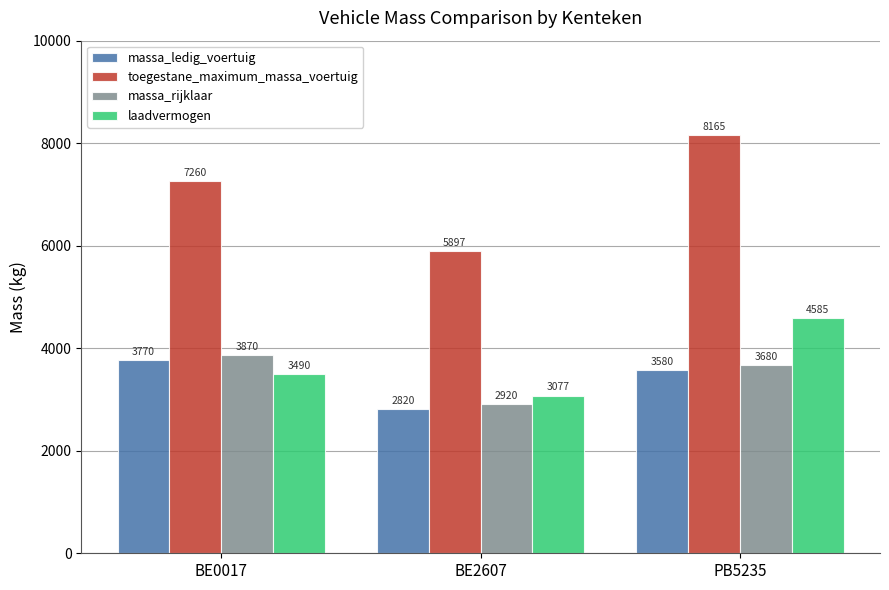

Reading left to right, extract all data points from this chart.

massa_ledig_voertuig: BE0017=3770	BE2607=2820	PB5235=3580
toegestane_maximum_massa_voertuig: BE0017=7260	BE2607=5897	PB5235=8165
massa_rijklaar: BE0017=3870	BE2607=2920	PB5235=3680
laadvermogen: BE0017=3490	BE2607=3077	PB5235=4585